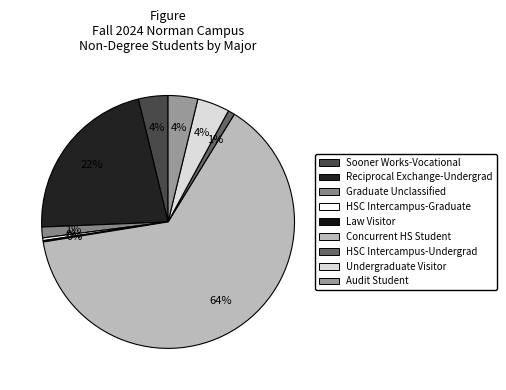

How many slices are in this pie chart?

9